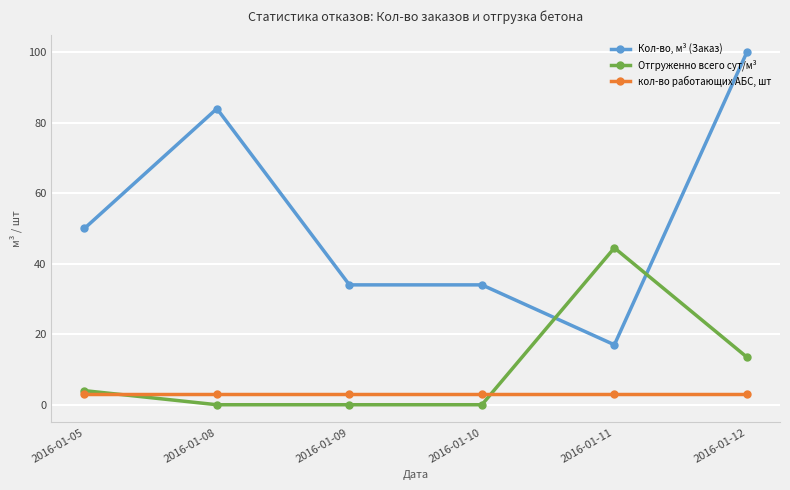

What is the average value of the Отгруженно всего сут/м³ series?

10.3